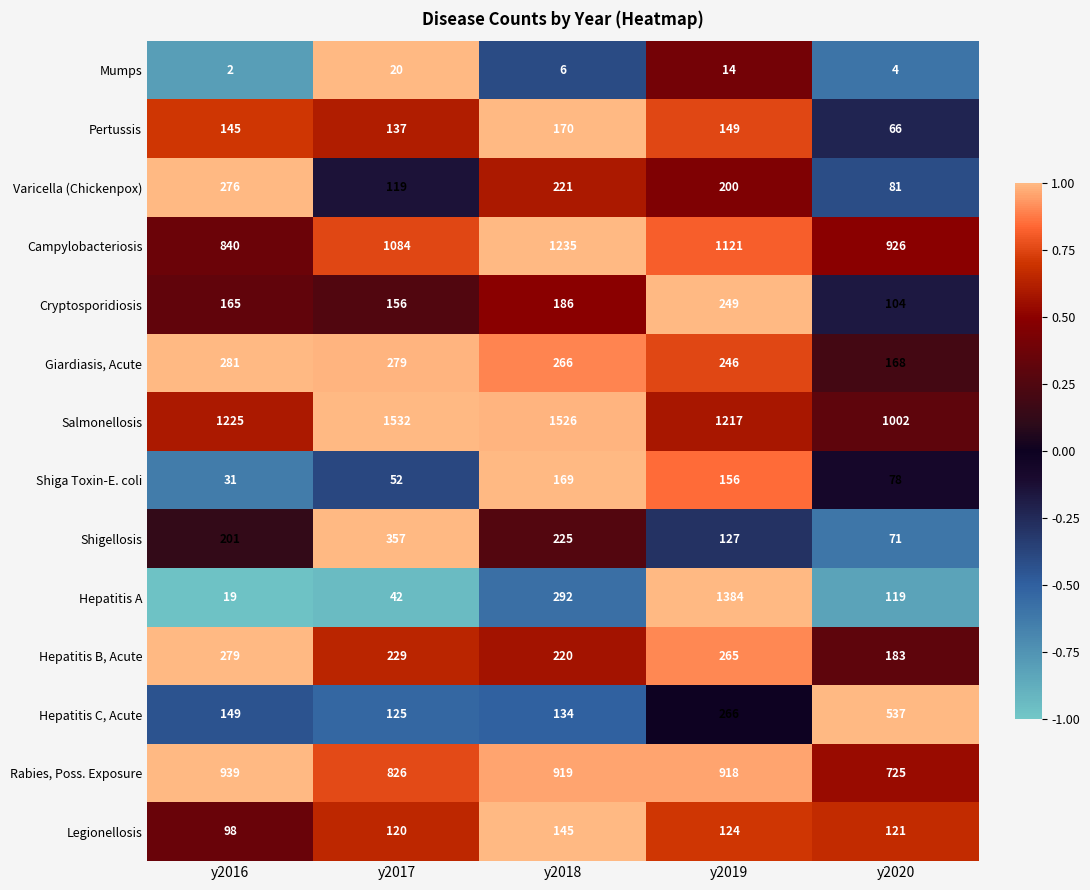

At which label does Rabies, Poss. Exposure reach its peak?

y2016